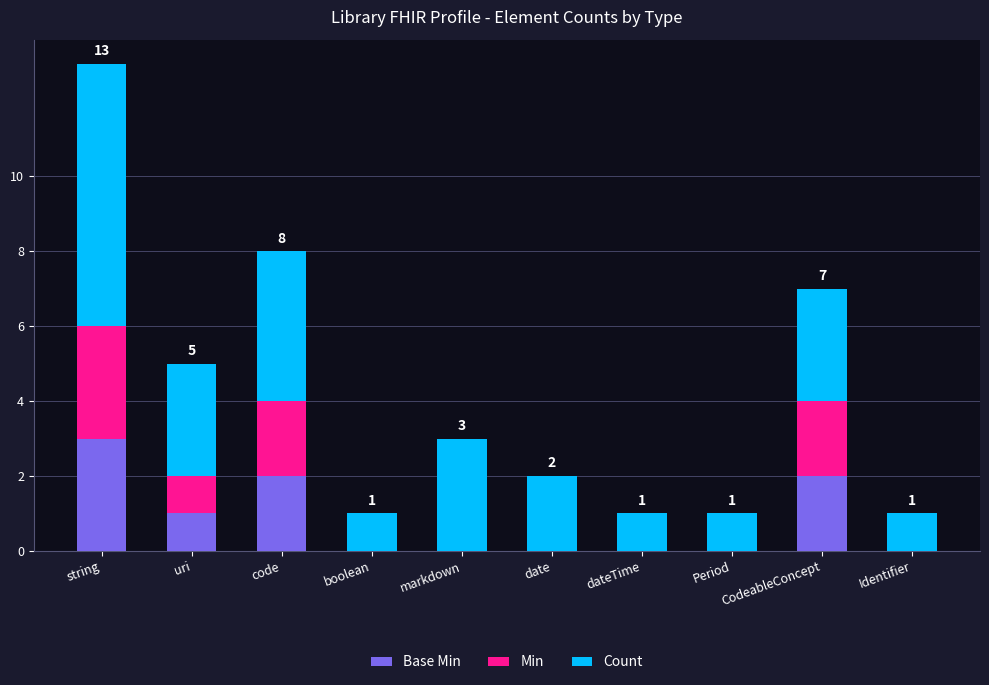

At which category is the sum across all series the highest?

string